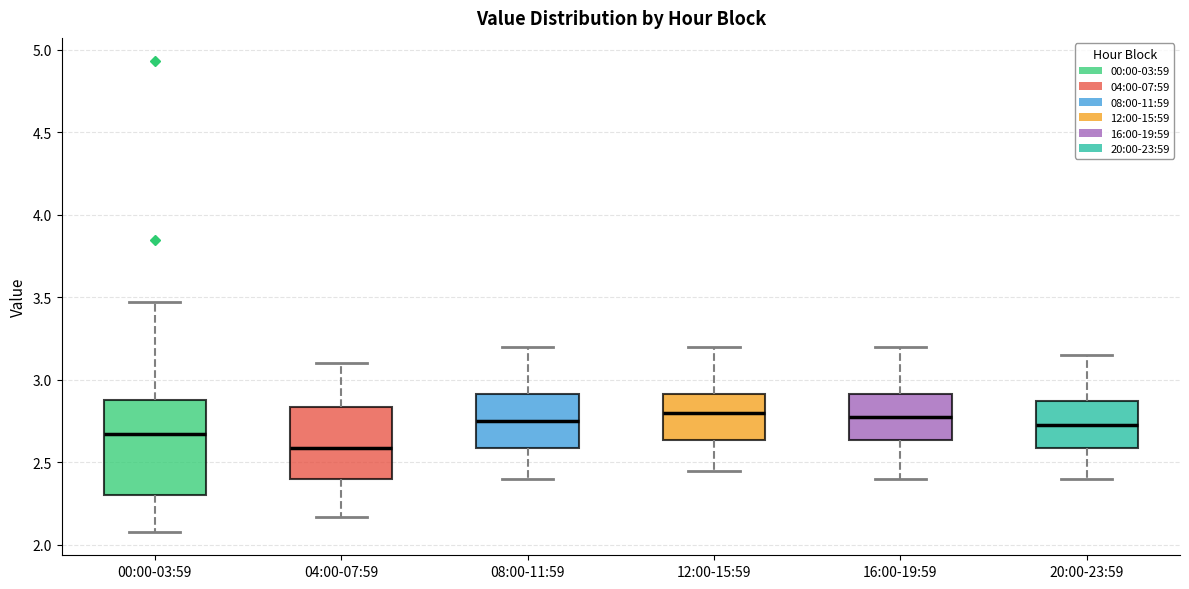

Reading left to right, read every box against the y-axis: the position of its median line, the range the box covers, and the ends of its whiskers. The values are not printed on the chart, so give them approximately, as read against the axis.

00:00-03:59: median 2.70, box 2.30 to 2.90, whiskers 2.10 to 3.45
04:00-07:59: median 2.60, box 2.40 to 2.85, whiskers 2.15 to 3.10
08:00-11:59: median 2.75, box 2.60 to 2.90, whiskers 2.40 to 3.20
12:00-15:59: median 2.80, box 2.65 to 2.90, whiskers 2.45 to 3.20
16:00-19:59: median 2.80, box 2.65 to 2.90, whiskers 2.40 to 3.20
20:00-23:59: median 2.75, box 2.60 to 2.90, whiskers 2.40 to 3.15